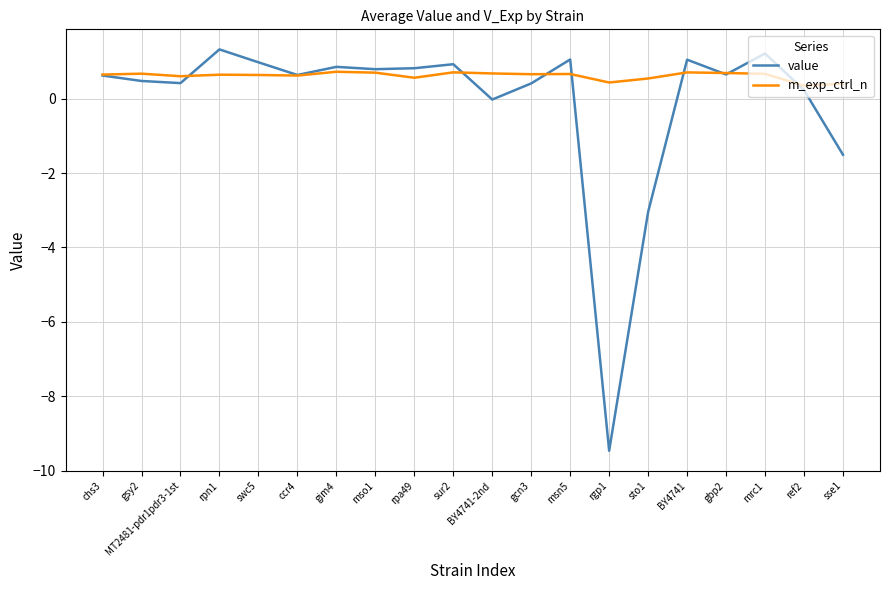

What is the average value of the m_exp_ctrl_n series?

0.6